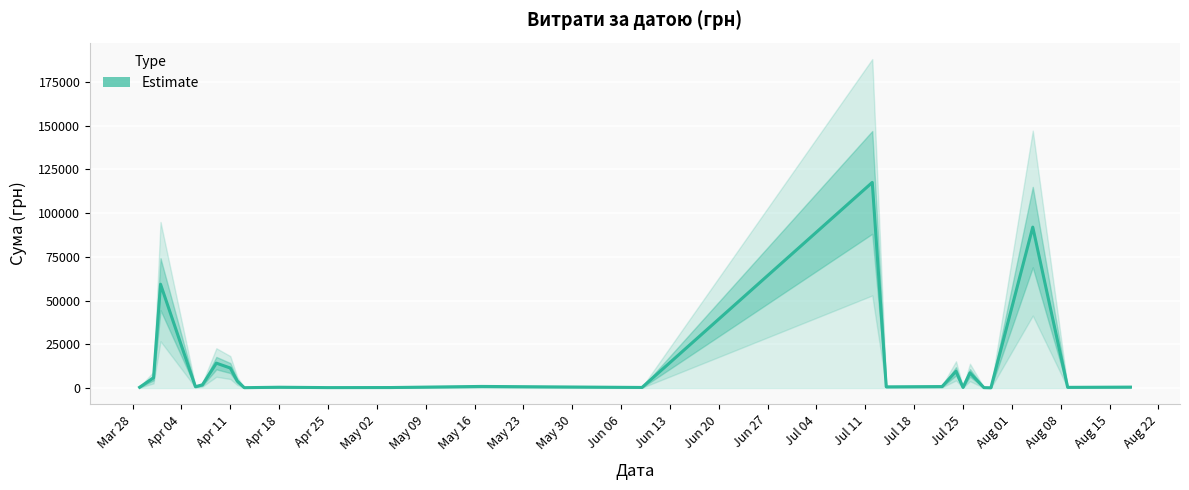

Which has a higher value, Aug 15 or Jun 06?

Jun 06